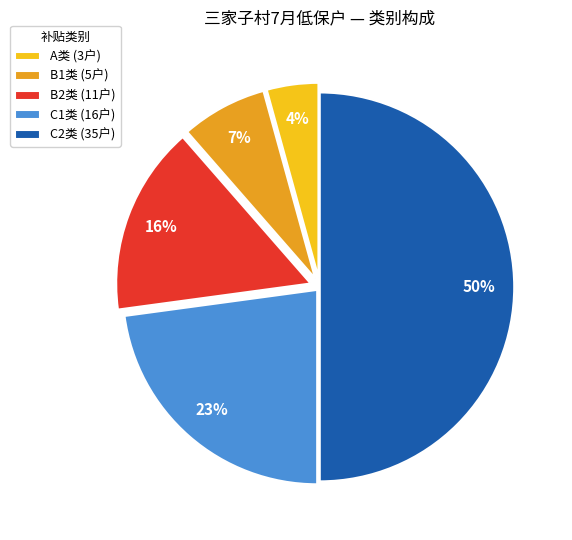

To the nearest percent, what percentage of the pie is C2类 (35户)?

50%